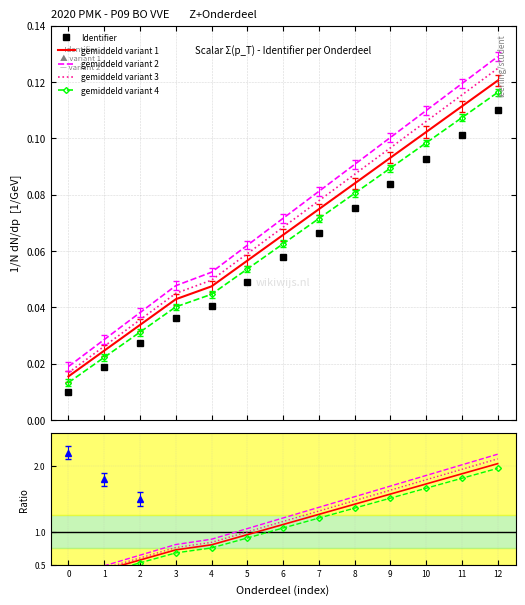

Does the chart have visible grid lines?

Yes